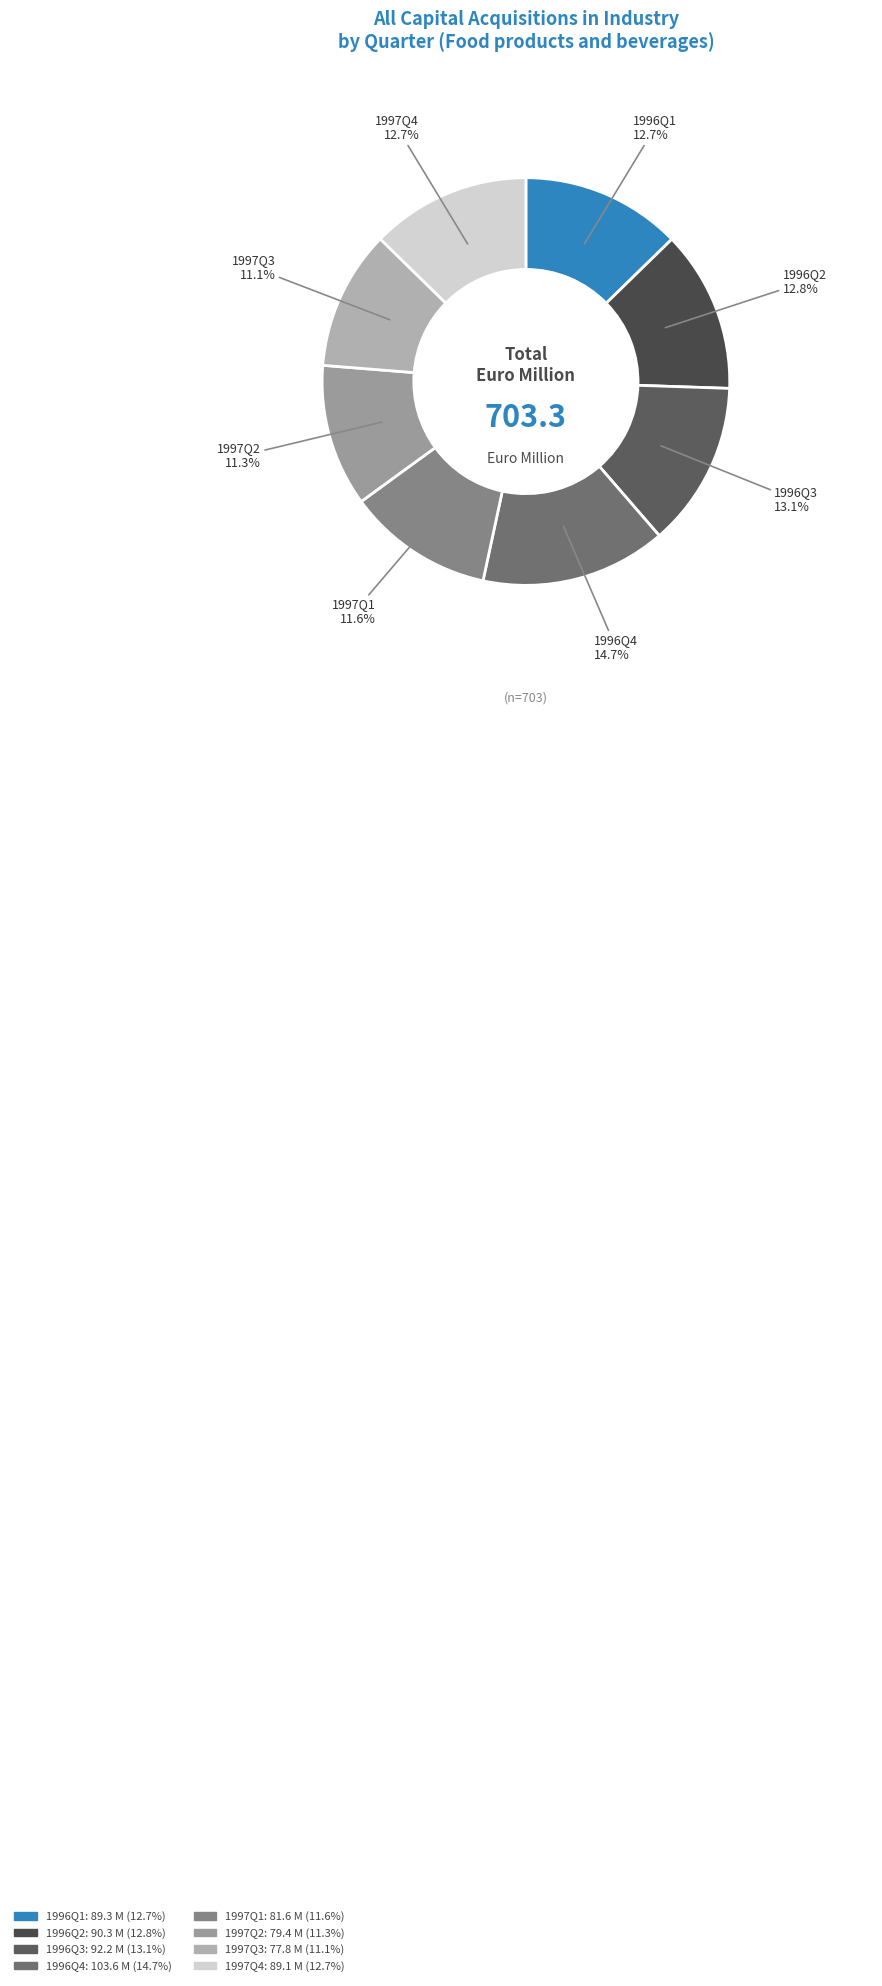

What portion of the pie excludes 1997Q1?

88.4%